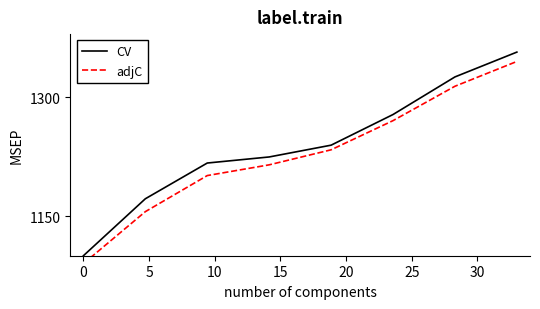

What is the lowest value of the CV series?

1100.0